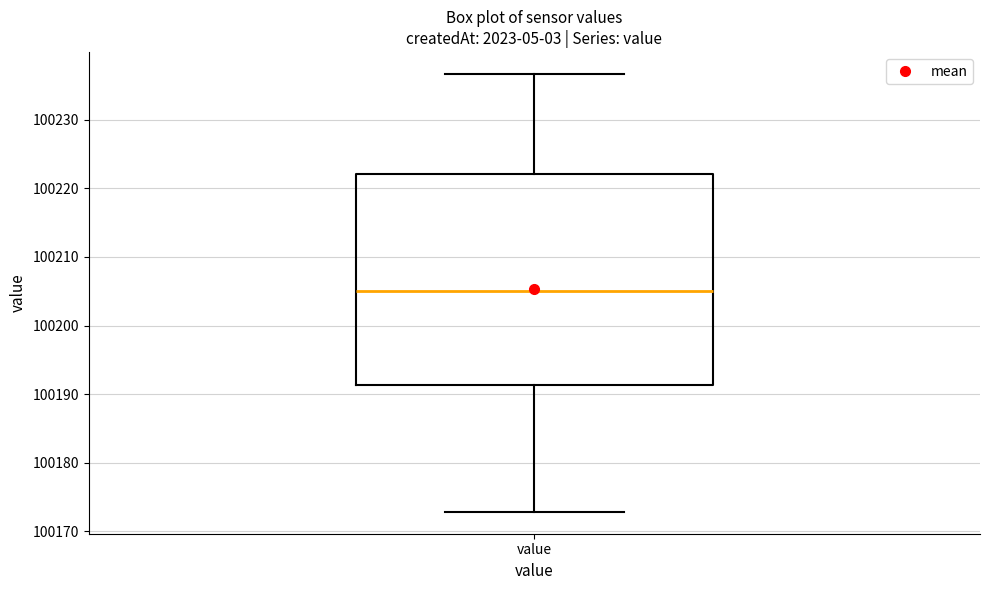

Read this box plot against the y-axis: the position of the median line, the range covered by the box, and the ends of both whiskers. The values are not printed on the chart, so give them approximately, as read against the axis.

median 100205, box 100191 to 100222, whiskers 100173 to 100237